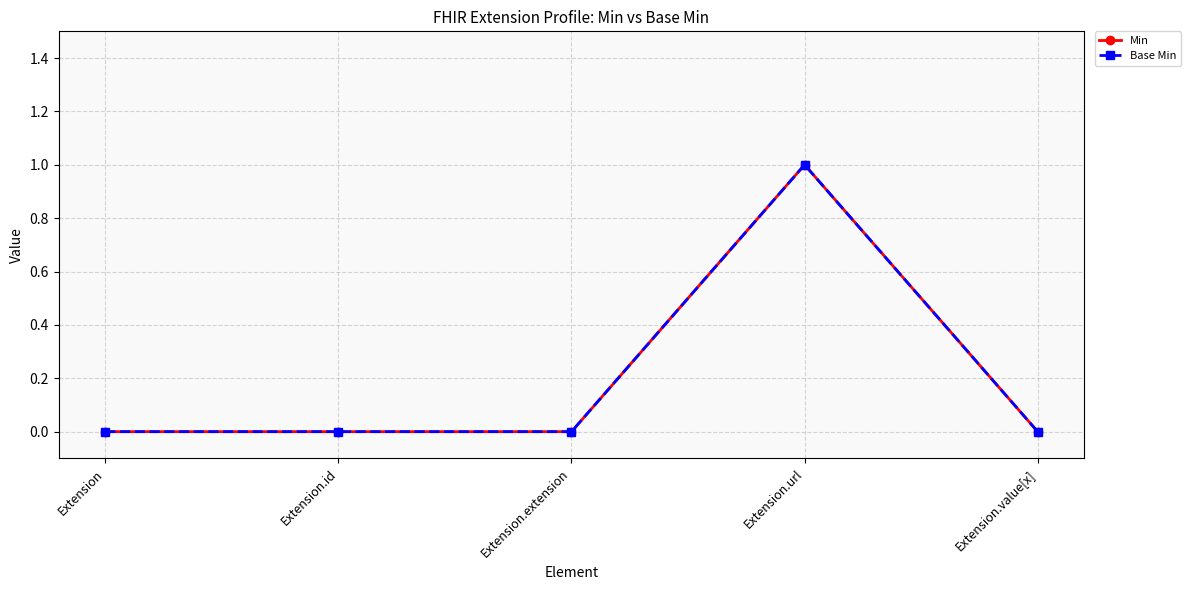

Does the chart have visible grid lines?

Yes